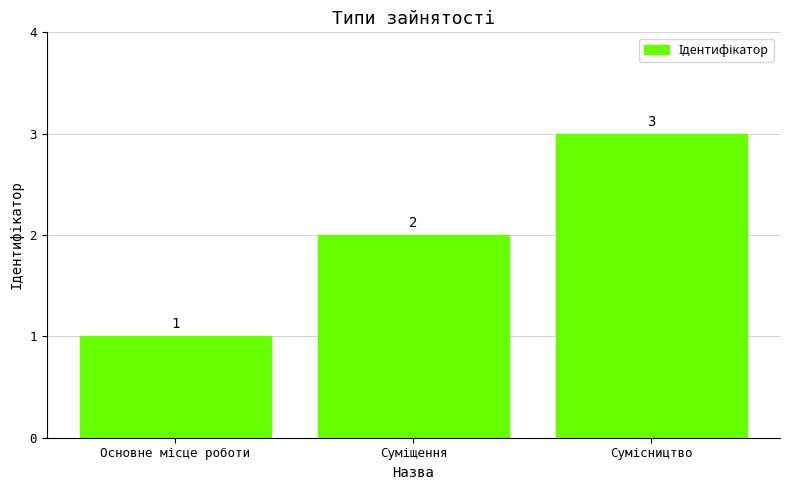

What is the maximum value shown in the chart?

3